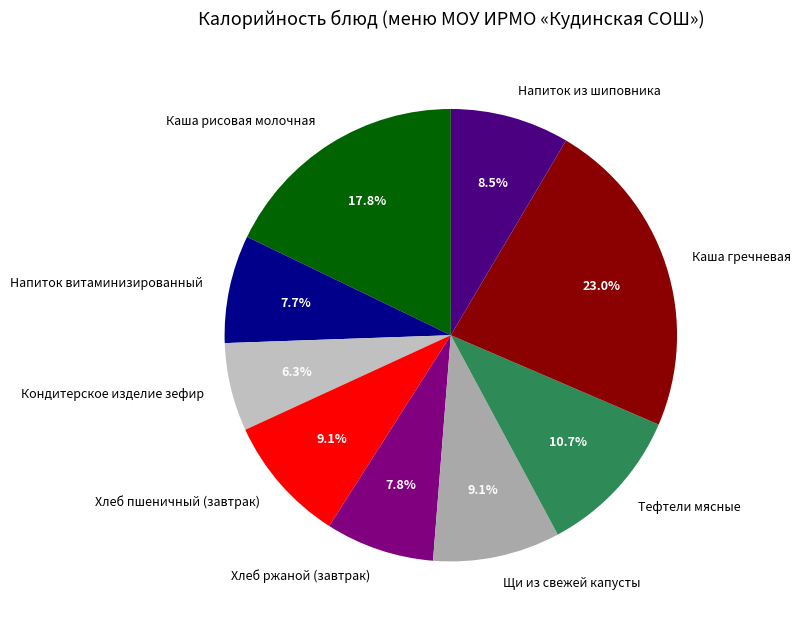

Is Каша гречневая the majority of the pie?

No